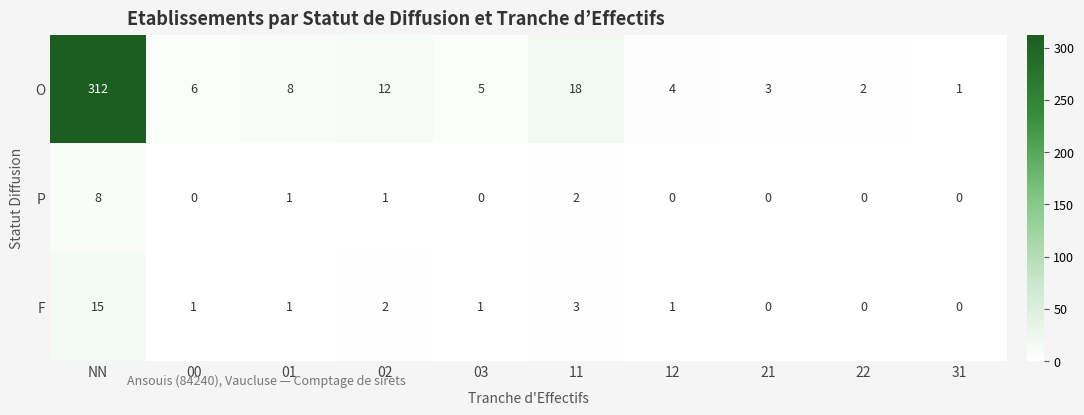

At 02, list the series in order from smallest to largest.

P, F, O